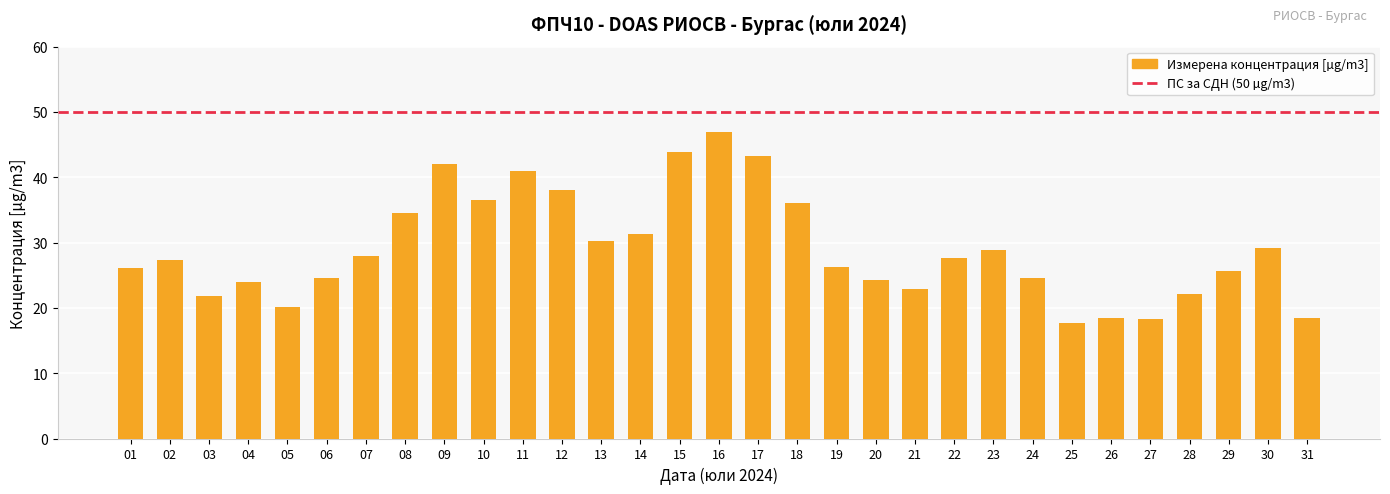

What is the difference between the maximum and second lowest values?

28.6